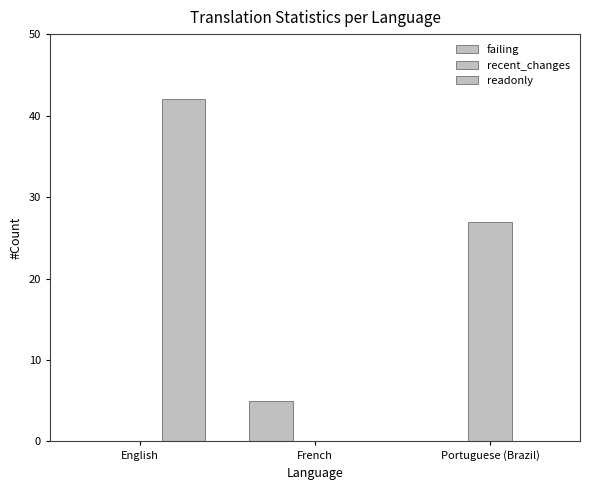

Rank the categories by failing value from lowest to highest.

English, Portuguese (Brazil), French